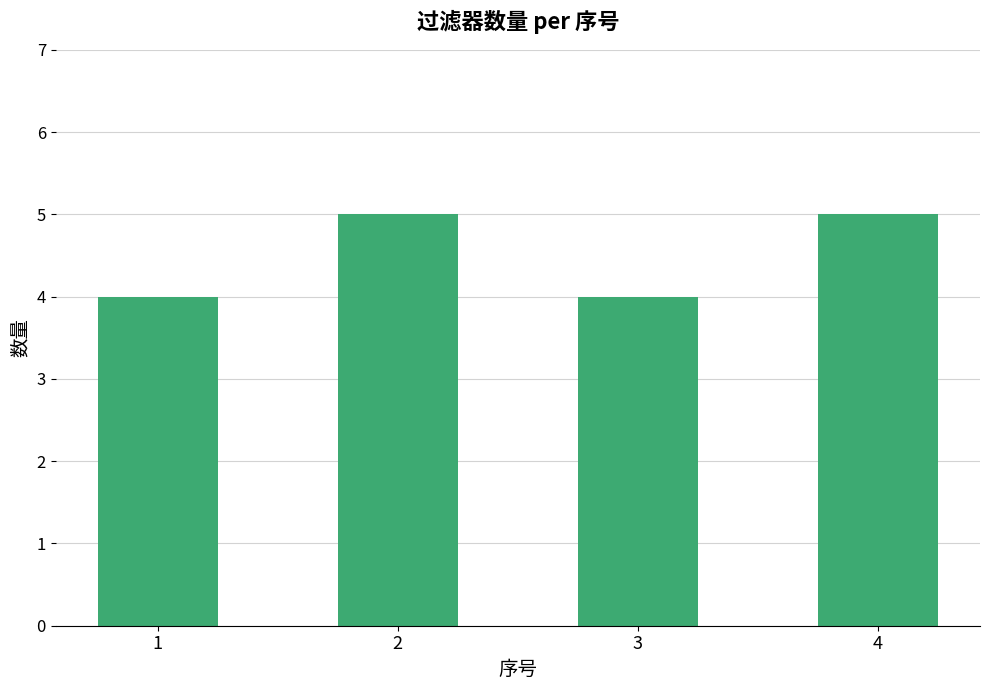

What is the value of the 4th bar from the left?

5